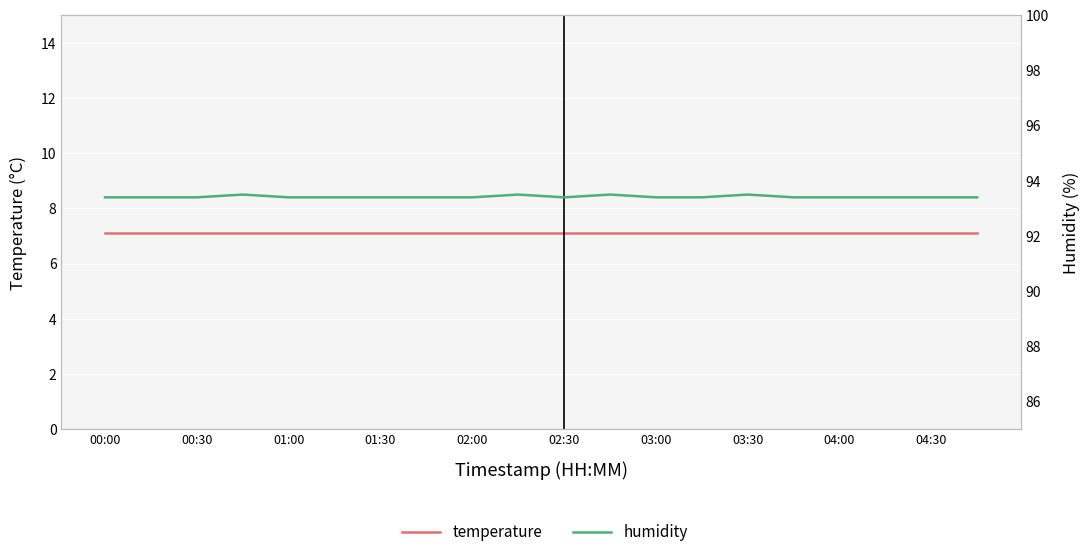

True or false: temperature and humidity intersect in this chart.

False